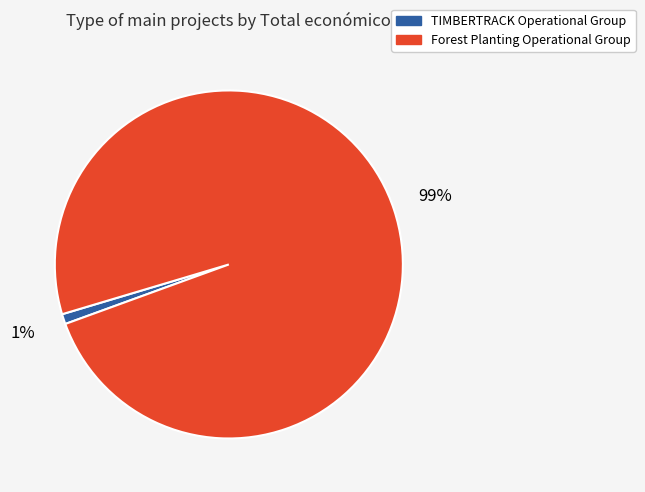

Which category has the smallest portion of the pie?

TIMBERTRACK Operational Group